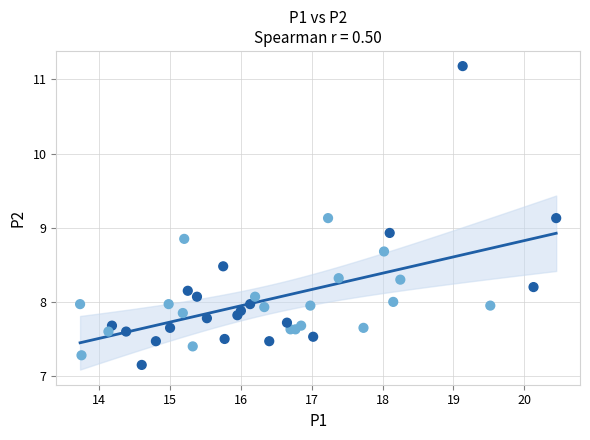

What Y value in the scatter plot is closest to 9?

8.9